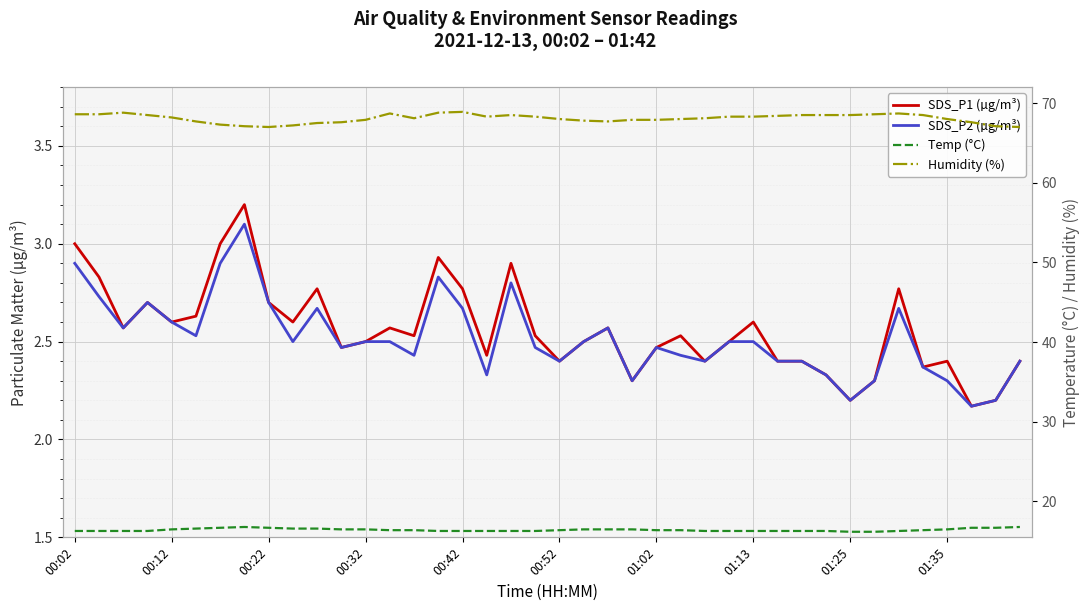

What is the approximate value of Humidity (%) at 01:35?

68.0